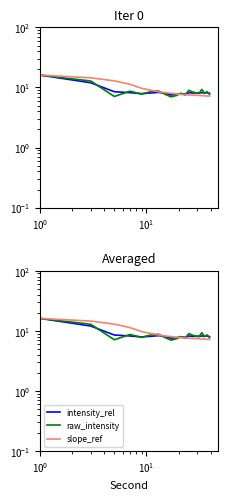

What are all the series names shown in the legend?

intensity_rel, raw_intensity, slope_ref